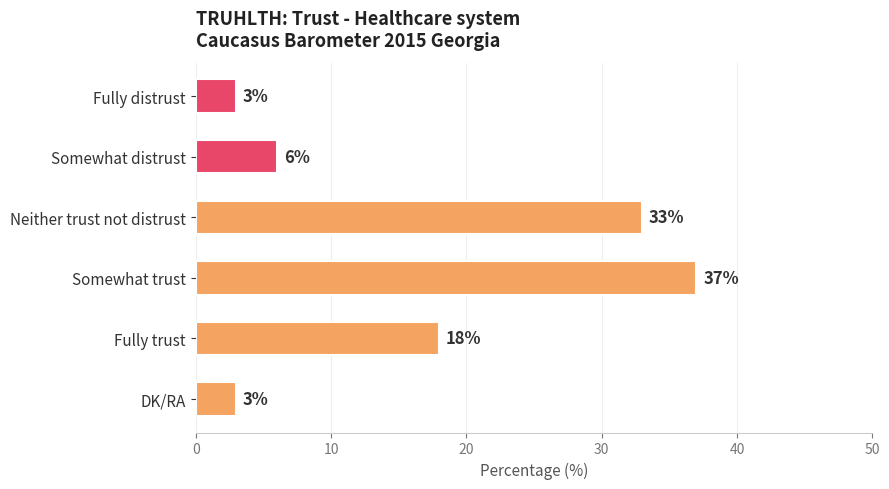

What is the change in value from Somewhat distrust to Neither trust not distrust?

+27